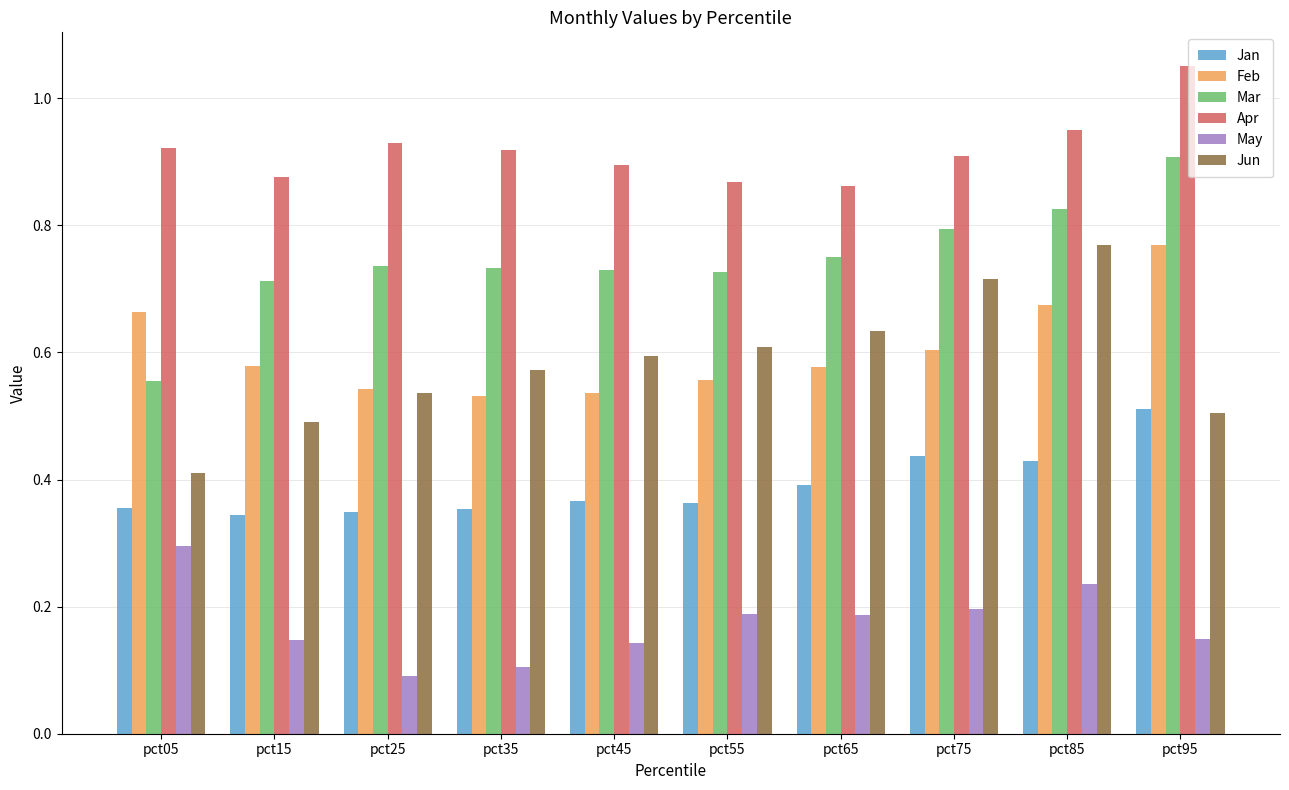

How many bars are there in each group?

6